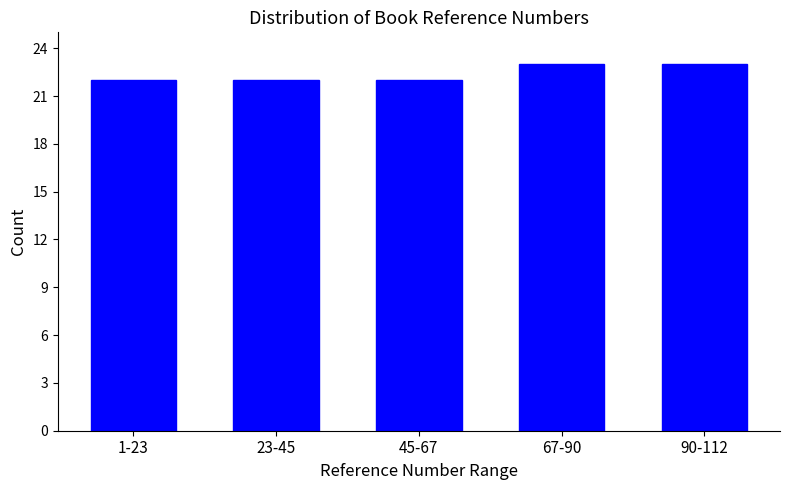

Reading left to right, extract all data points from this chart.

1-23=22	23-45=22	45-67=22	67-90=23	90-112=23